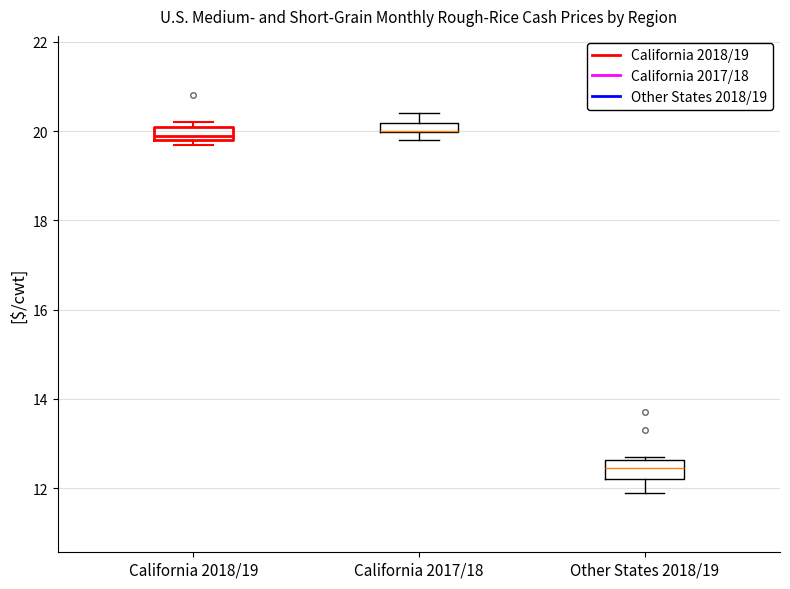

Where is the lower edge of the box for California 2018/19 on the y-axis? The values are not printed on the chart, so give them approximately, as read against the axis.

19.8